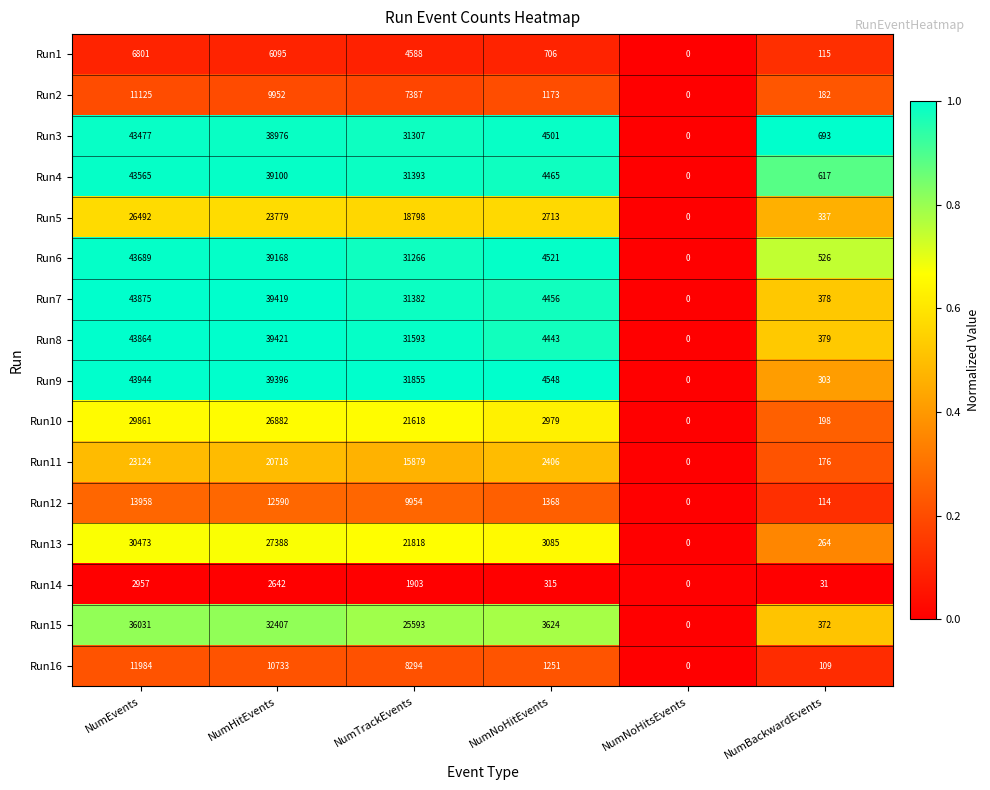

How many categories are shown in the chart?

6